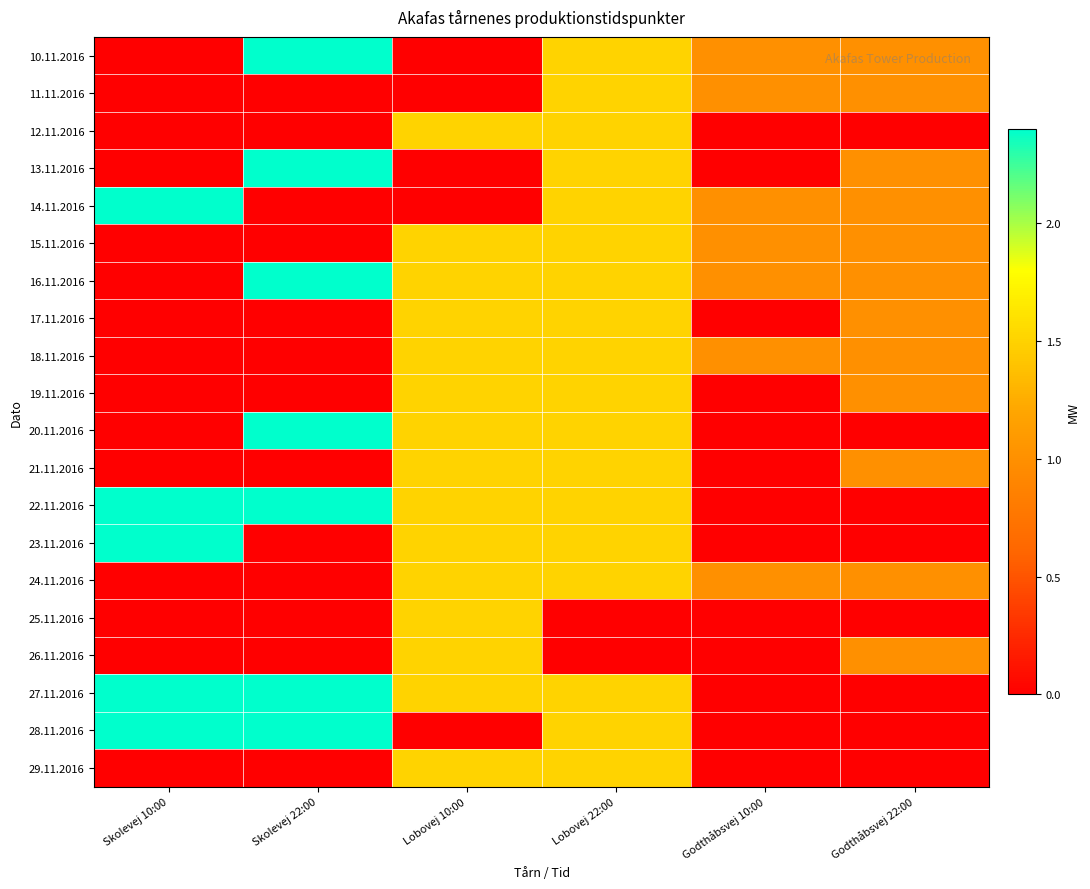

Rank the series at Skolevej 10:00 from lowest to highest value.

10.11.2016, 11.11.2016, 12.11.2016, 13.11.2016, 15.11.2016, 16.11.2016, 17.11.2016, 18.11.2016, 19.11.2016, 20.11.2016, 21.11.2016, 24.11.2016, 25.11.2016, 26.11.2016, 29.11.2016, 14.11.2016, 22.11.2016, 23.11.2016, 27.11.2016, 28.11.2016